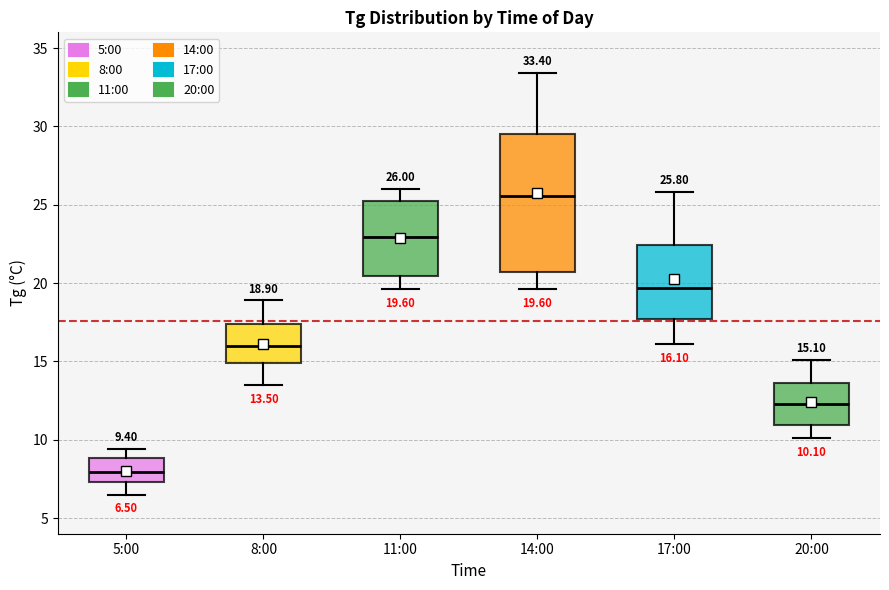

Comparing the boxes themselves (not the whiskers), which one is the tallest?

14:00